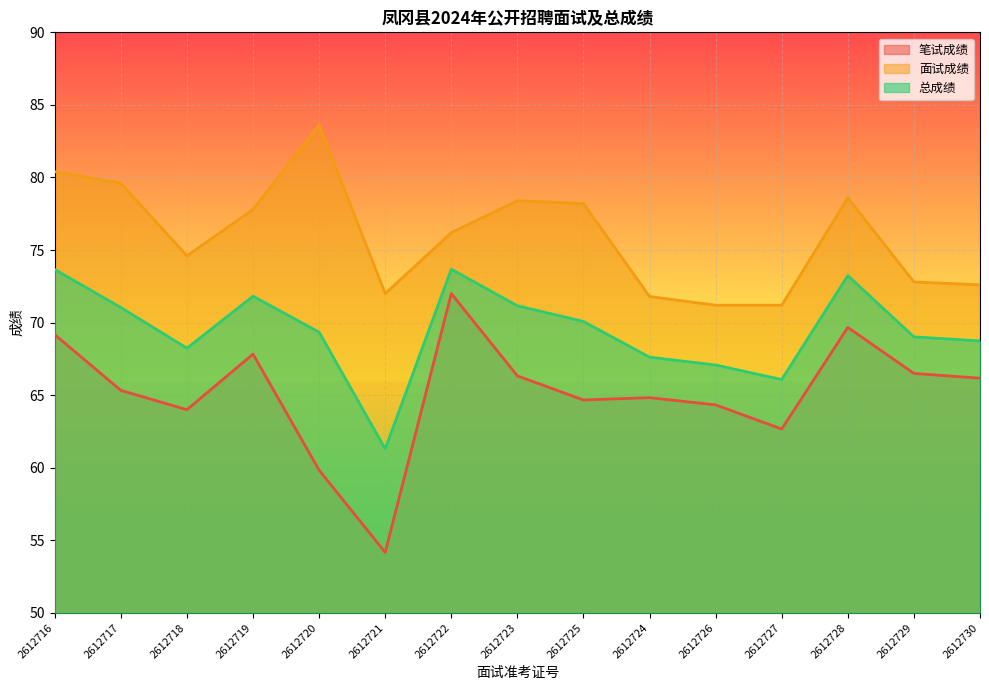

What is the maximum value for 总成绩?

73.7